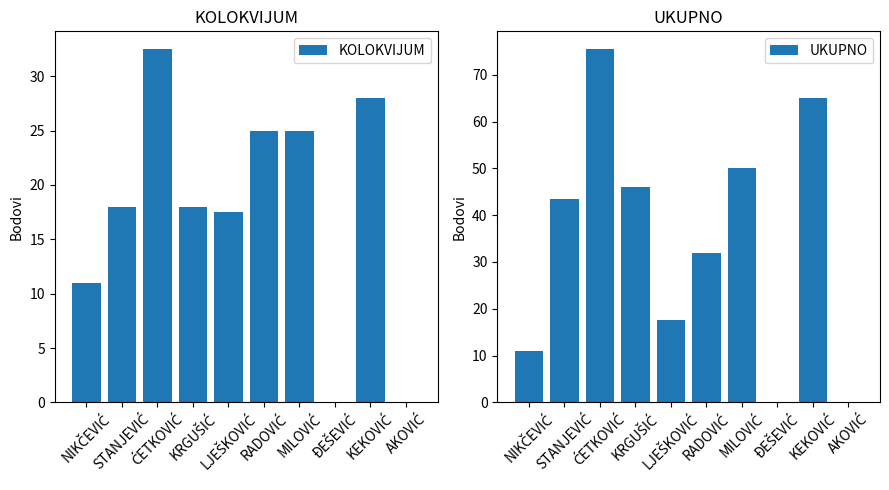

Which has a higher value, ĐEŠEVIĆ or NIKČEVIĆ?

NIKČEVIĆ